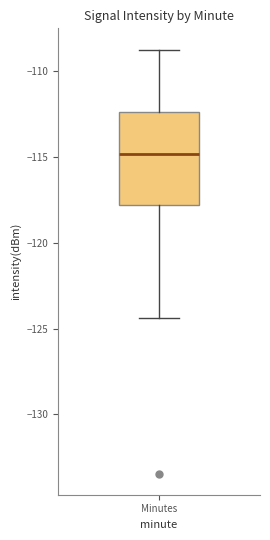

Transcribe this box plot: give where the median line is, the range the box spans, and where the two whiskers end, as read against the y-axis. The values are not printed on the chart, so give them approximately, as read against the axis.

median -115.0, box -118.0 to -112.5, whiskers -124.5 to -108.5